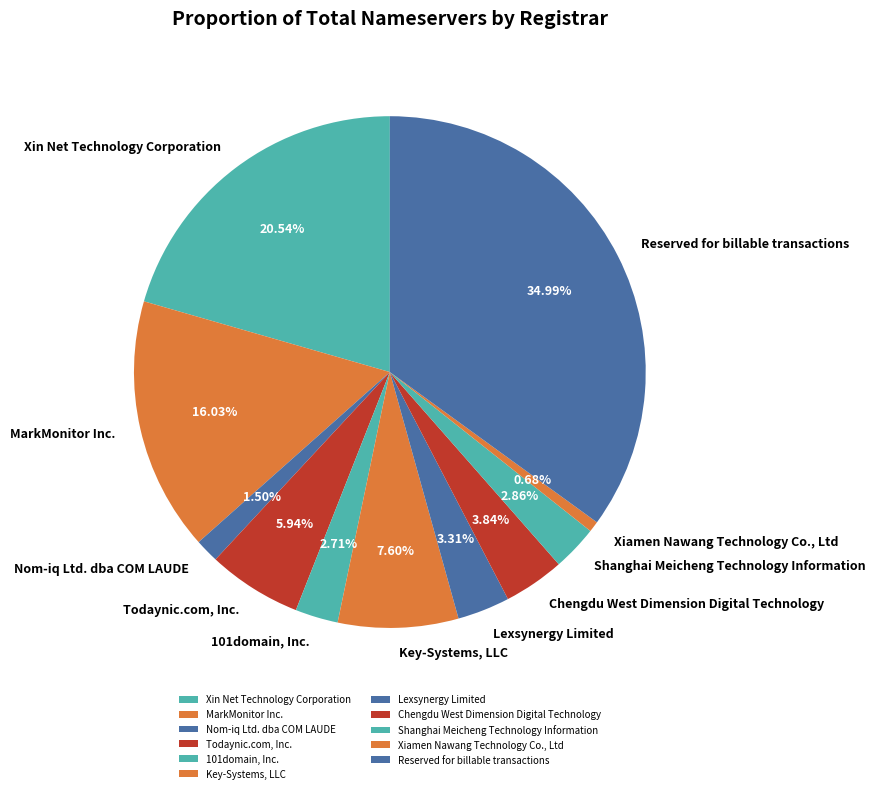

Is there a majority slice in this chart?

No